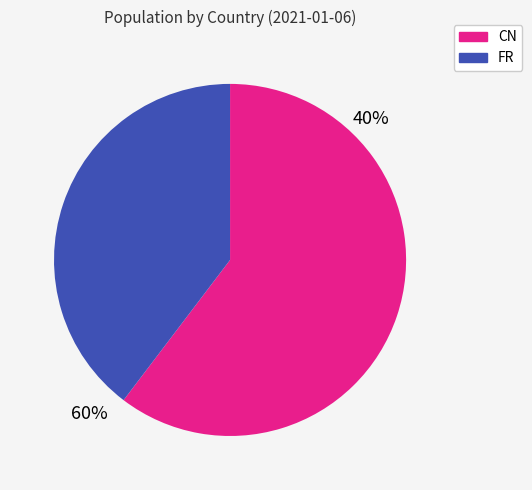

True or false: CN accounts for 60% of the total.

True